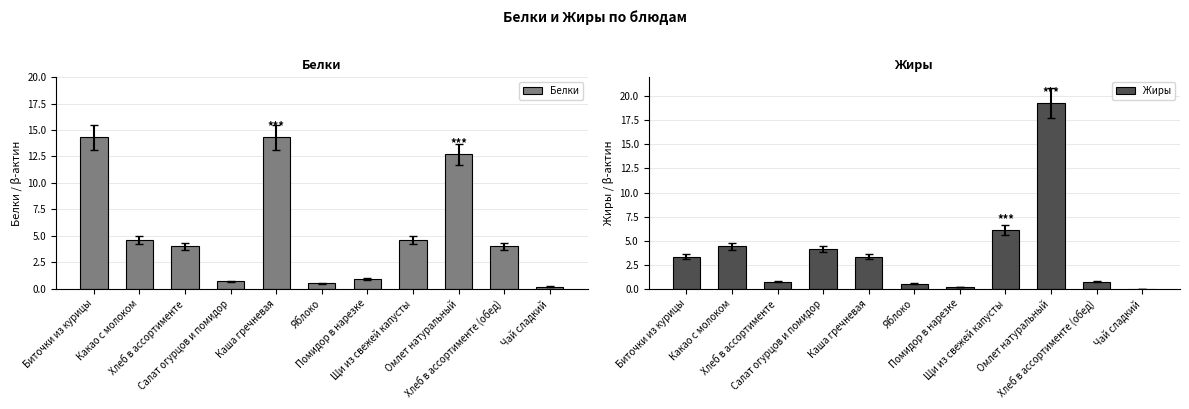

What is the value of the Жиры bar at the 10th from the left?

0.7